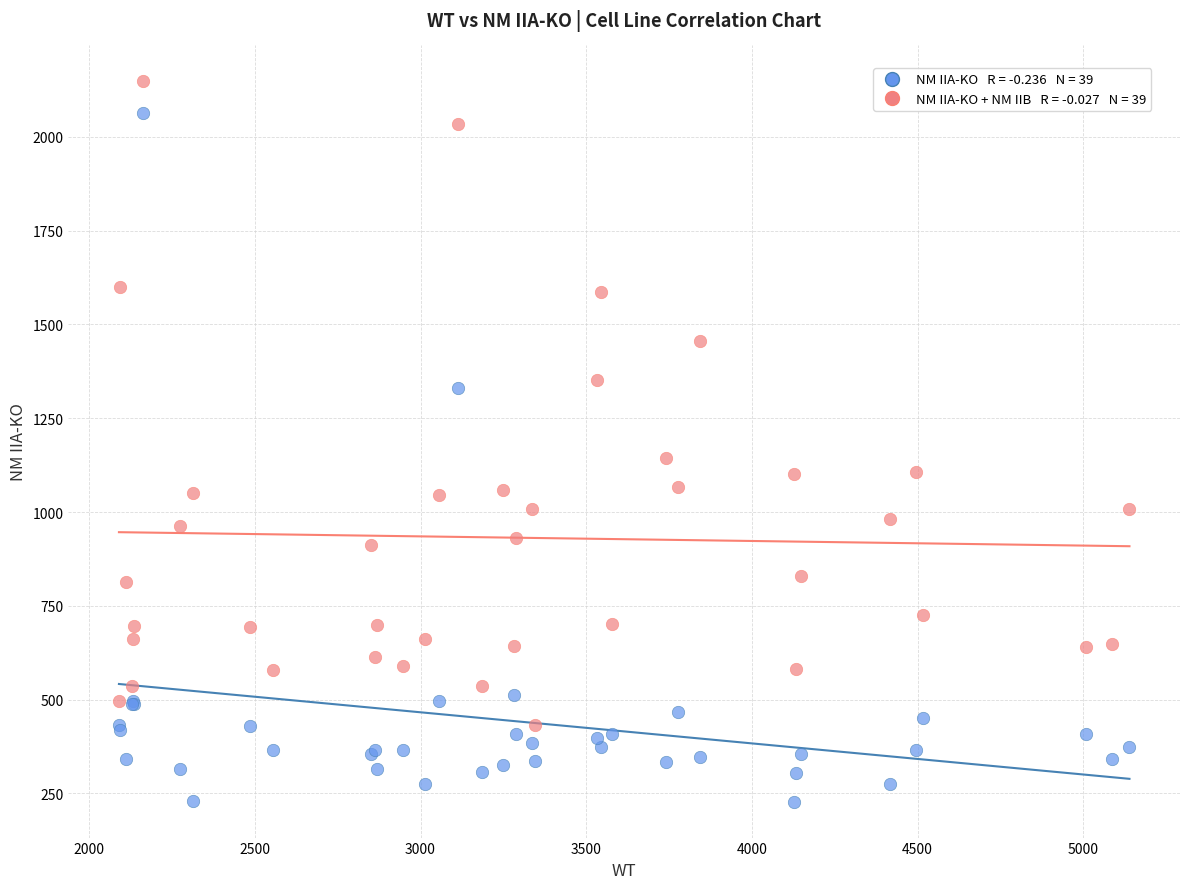

Across all series, what Y value is closest to 1187?

1143.4